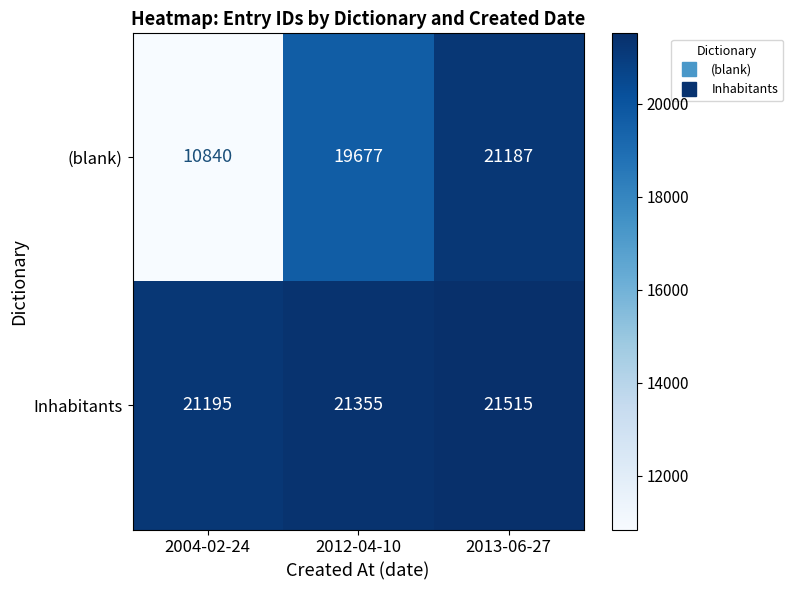

Count the (blank) values in the range 10840 to 21187.

3